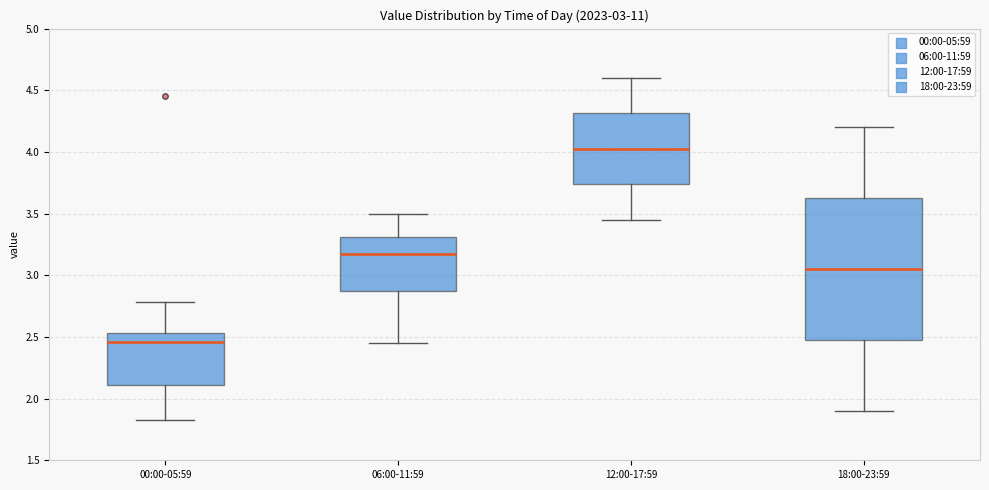

Comparing the boxes themselves (not the whiskers), which one is the tallest?

18:00-23:59